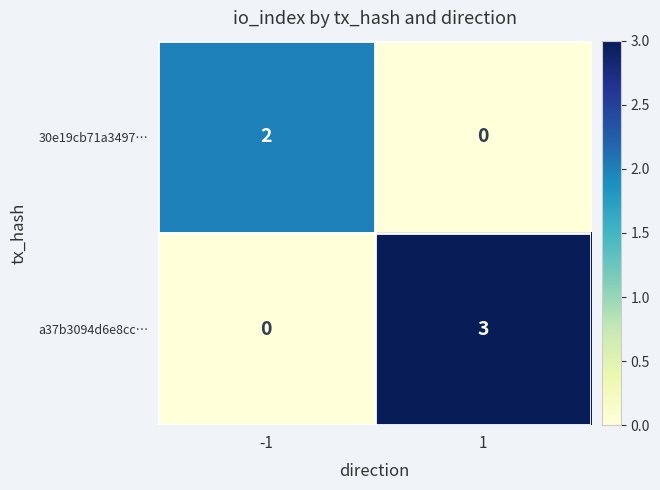

What is the total value across all series at -1?

2